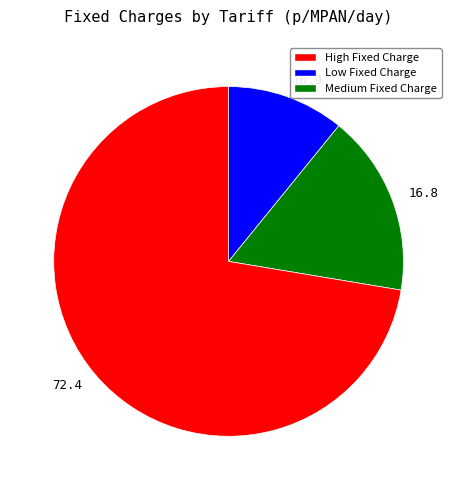

Which category accounts for the majority?

72.4